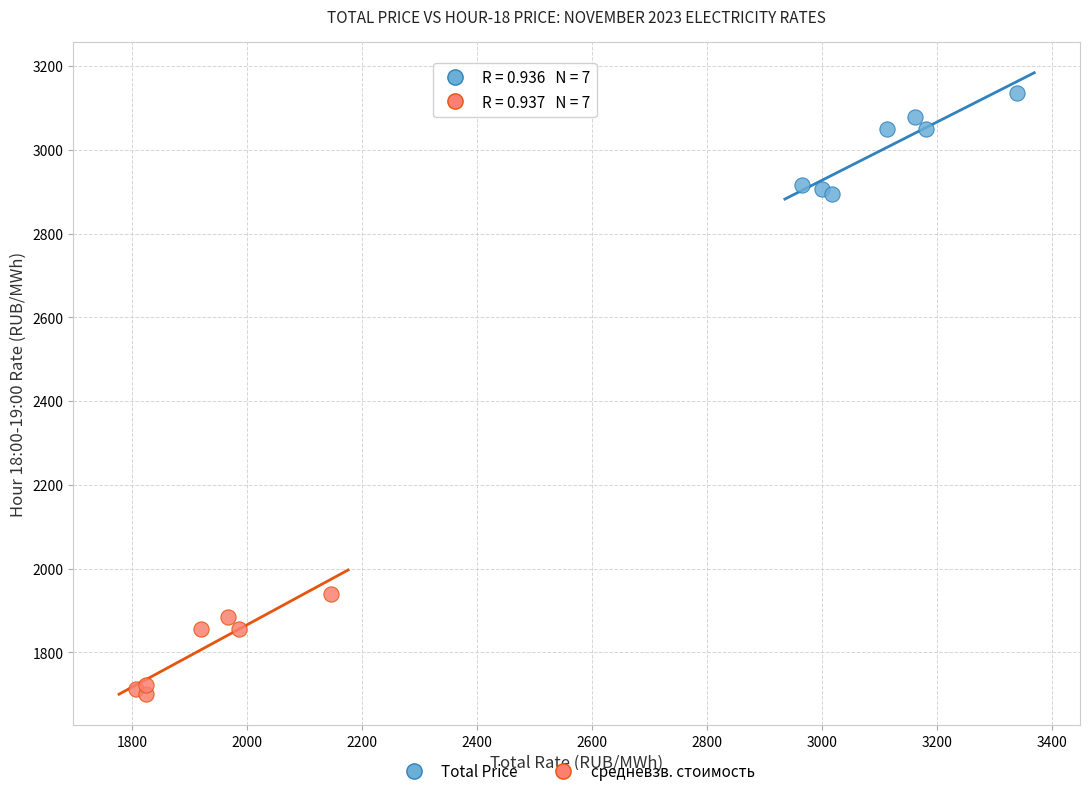

Which series reaches the maximum Y coordinate?

Total Price